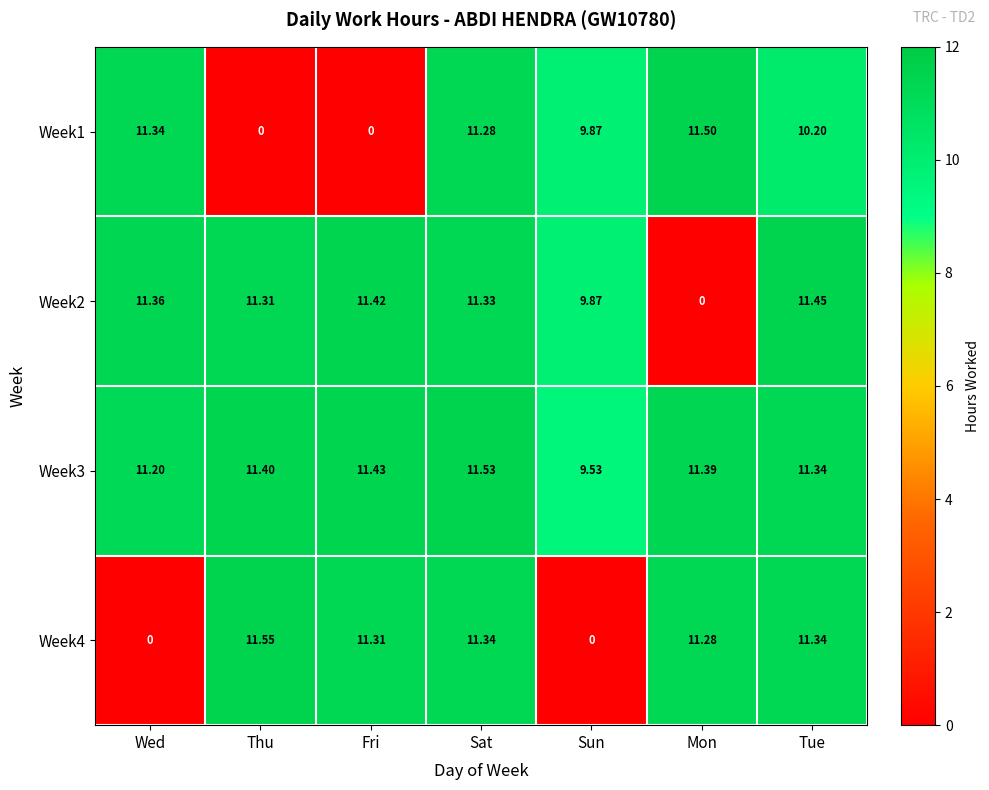

How many data points does each series have?

7